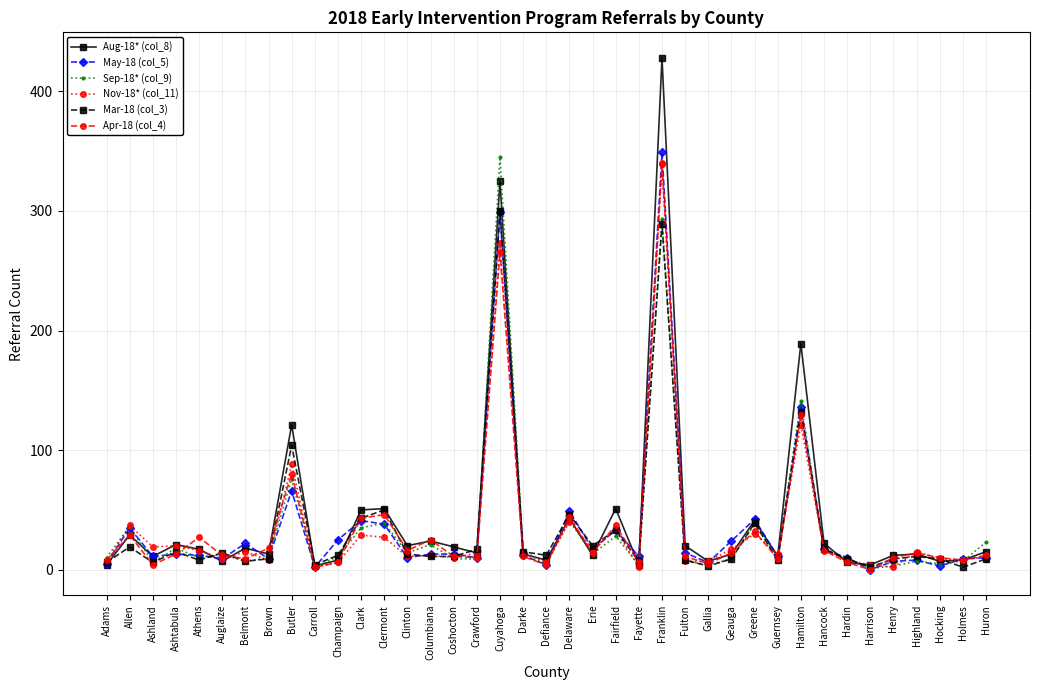

How many series are shown in this chart?

6